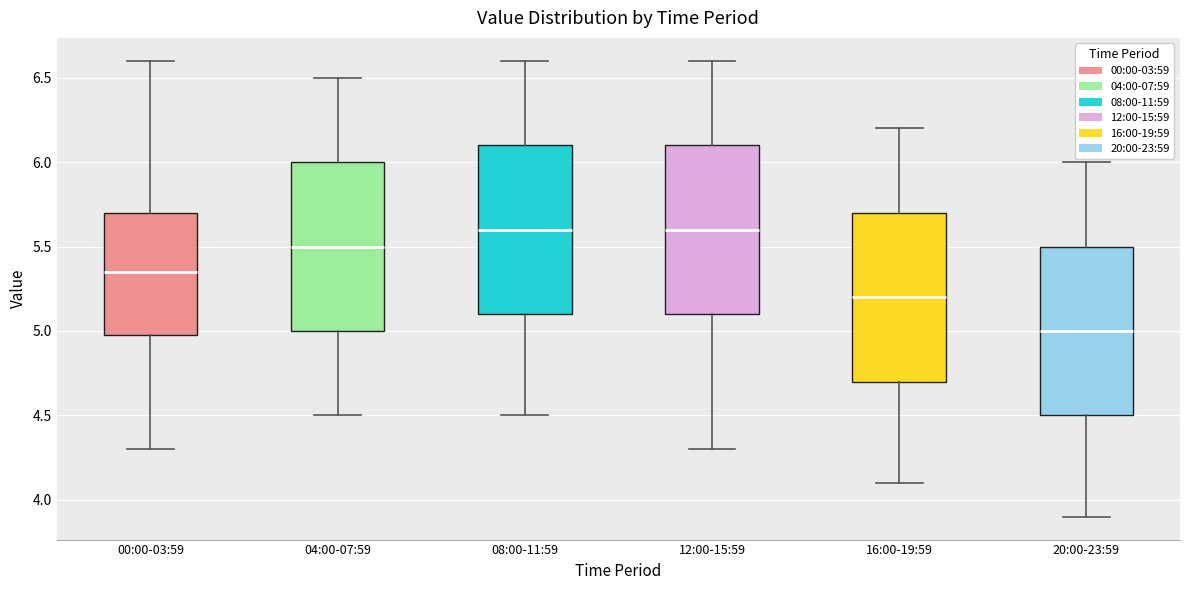

Where is the upper edge of the box for 08:00-11:59 on the y-axis? The values are not printed on the chart, so give them approximately, as read against the axis.

6.10